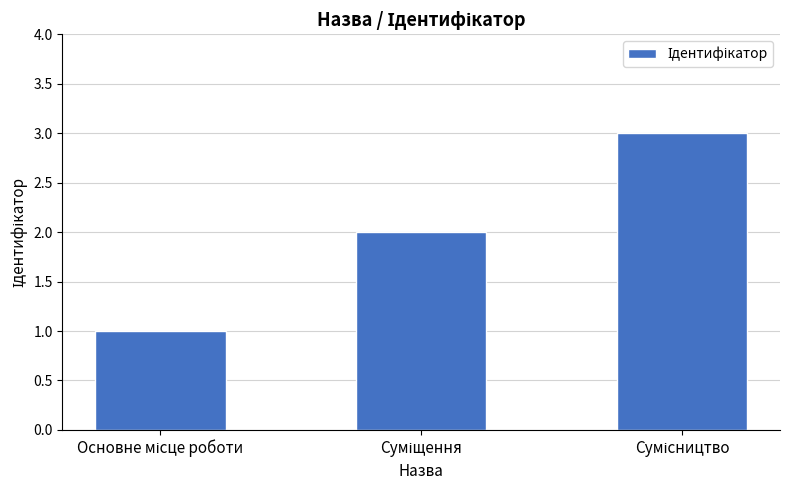

What is the minimum value shown in the chart?

1